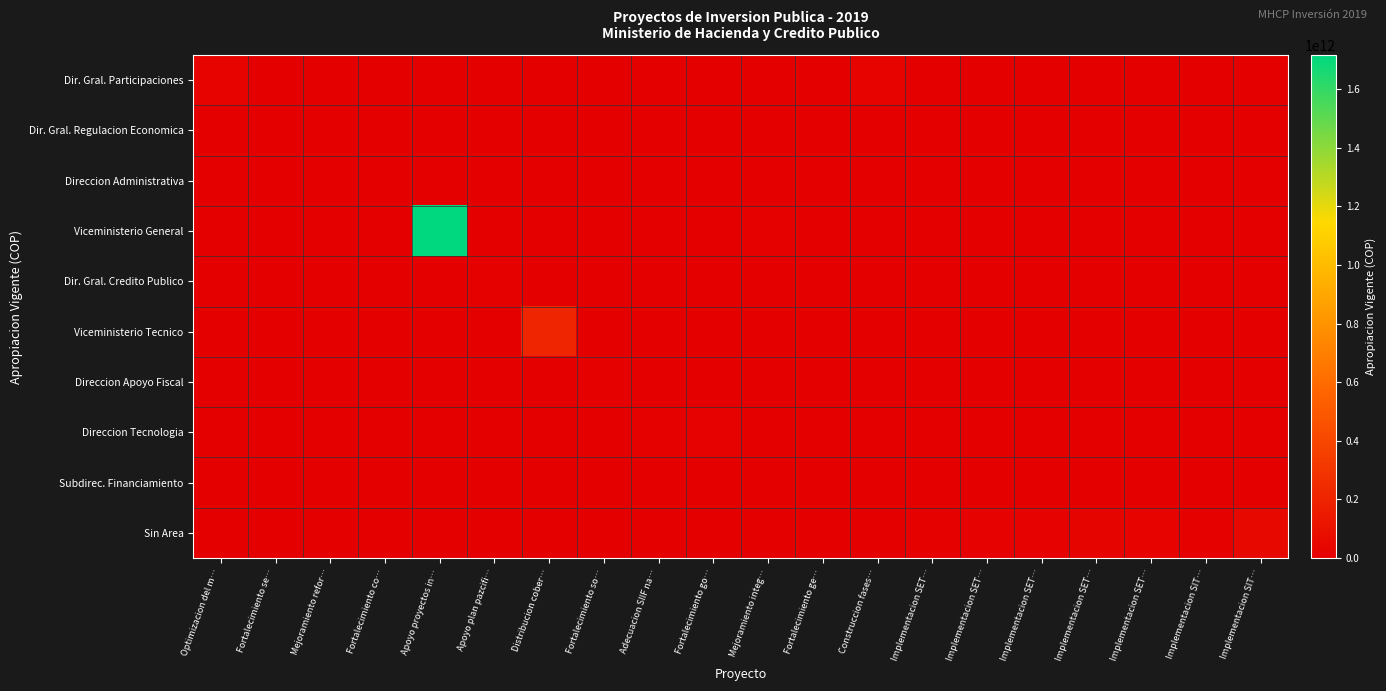

Rank the series by their maximum value, from lowest to highest.

Dir. Gral. Regulacion Economica, Subdirec. Financiamiento, Direccion Administrativa, Direccion Apoyo Fiscal, Dir. Gral. Credito Publico, Direccion Tecnologia, Dir. Gral. Participaciones, Sin Area, Viceministerio Tecnico, Viceministerio General